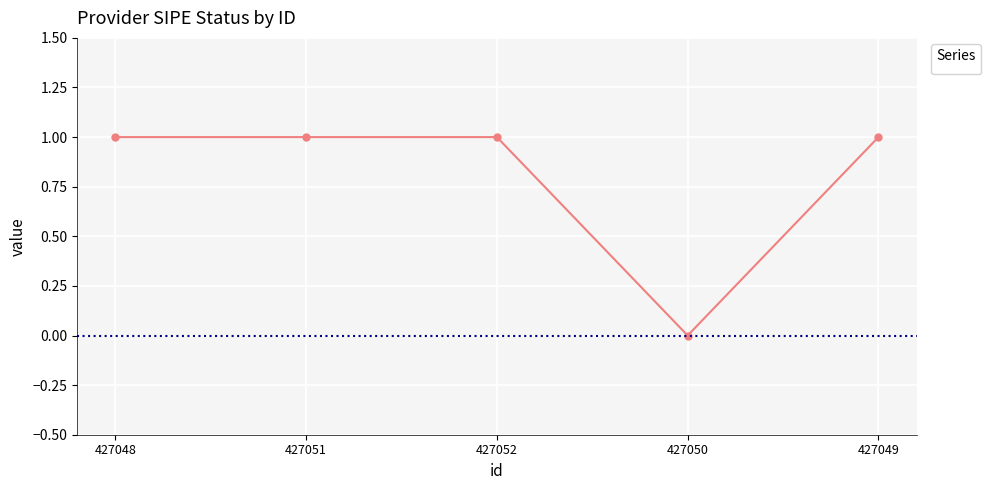

Is it true that the value at 427051 is 1?

True